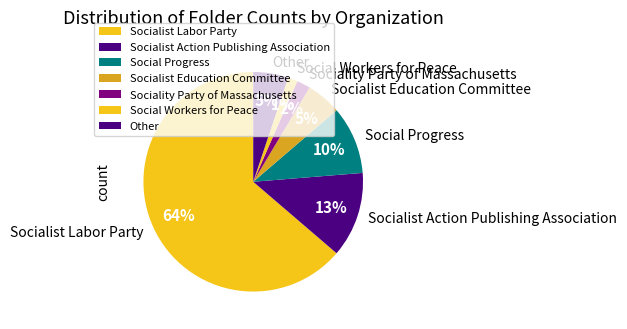

Is the sum of Social Progress and Social Workers for Peace greater than half?

No